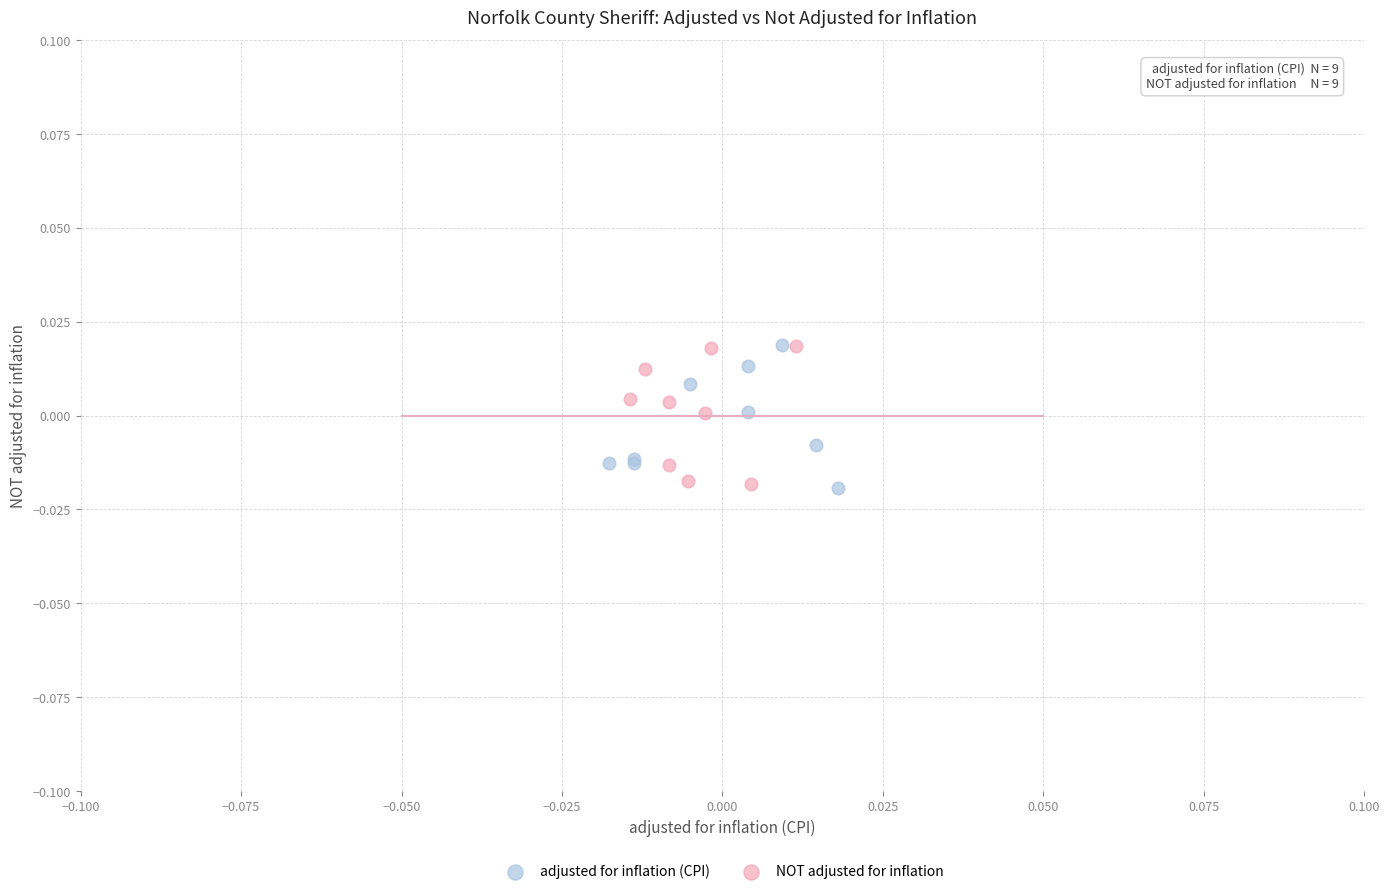

What are all the series names shown in the legend?

adjusted for inflation (CPI), NOT adjusted for inflation